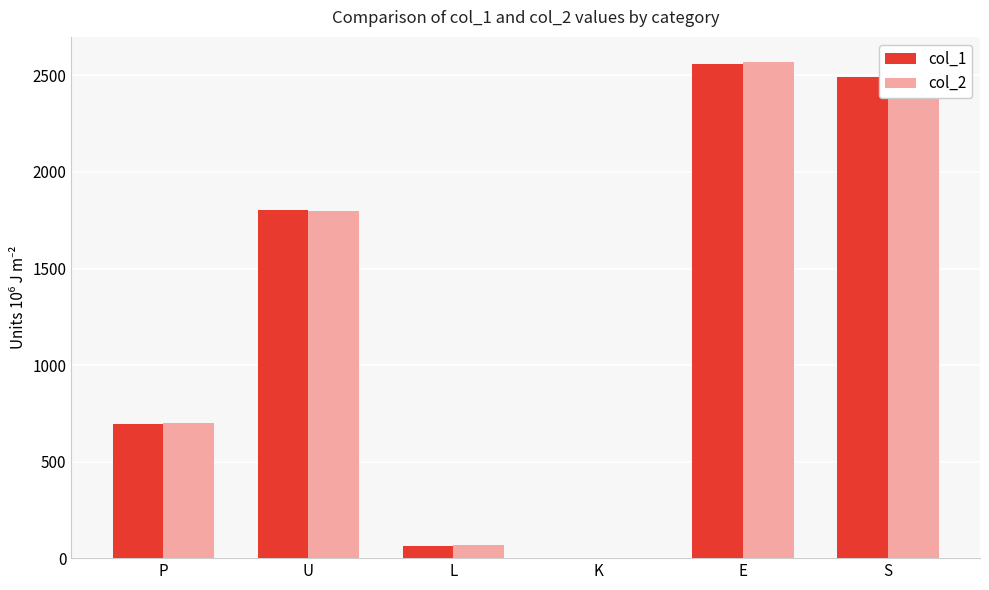

At which category is the sum across all series the highest?

E